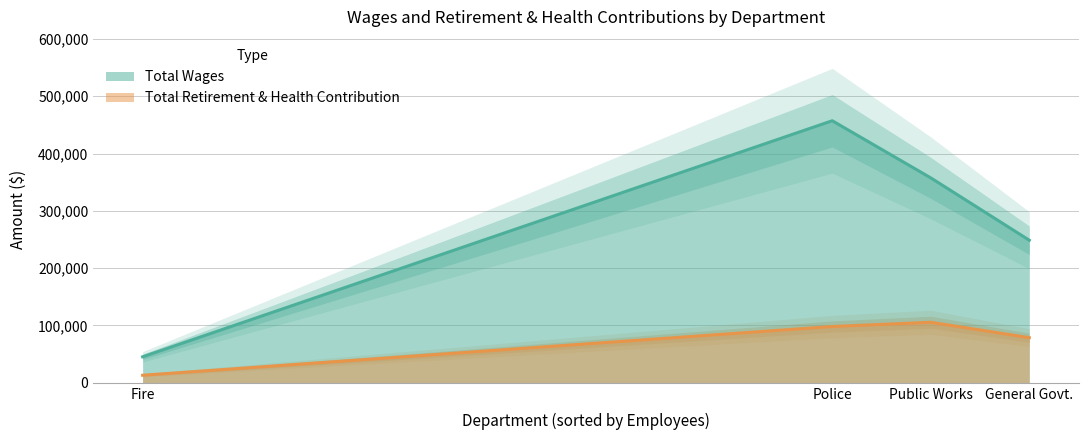

The Total Wages series shows 457267 at Police. True or false?

True